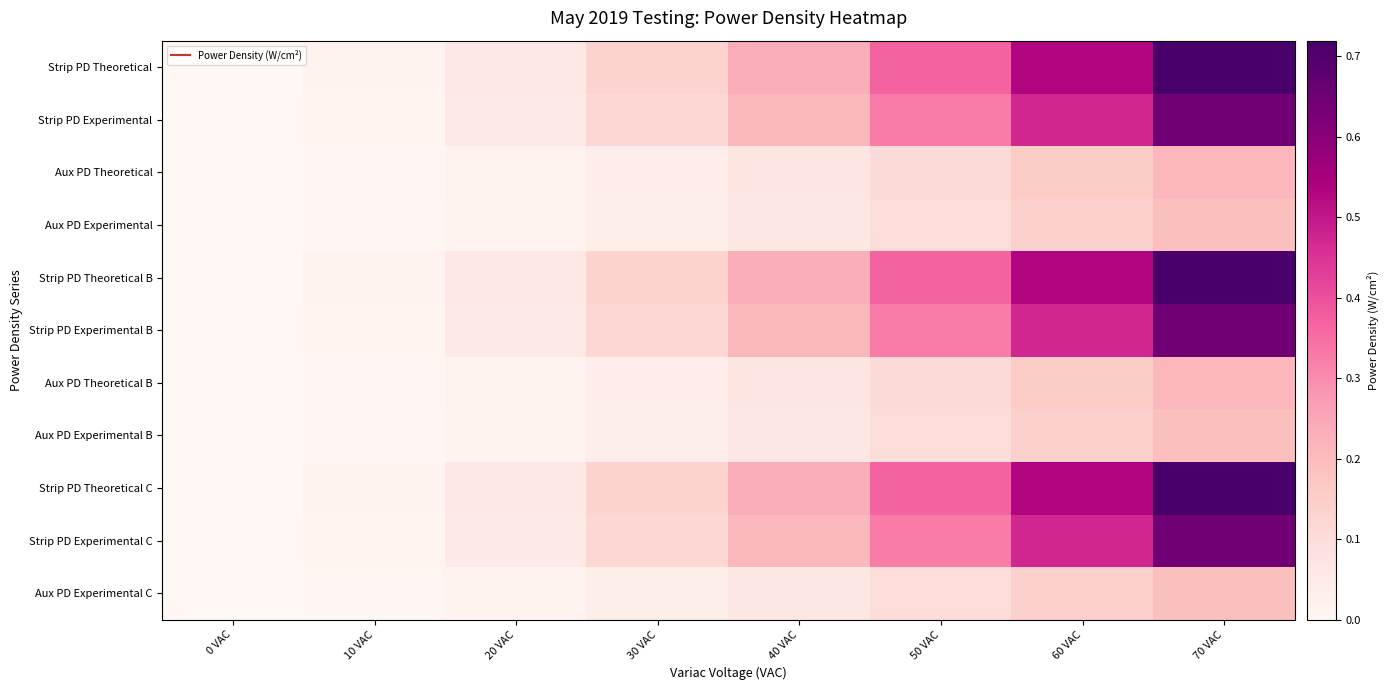

Which label corresponds to the largest value in the chart?

70 VAC